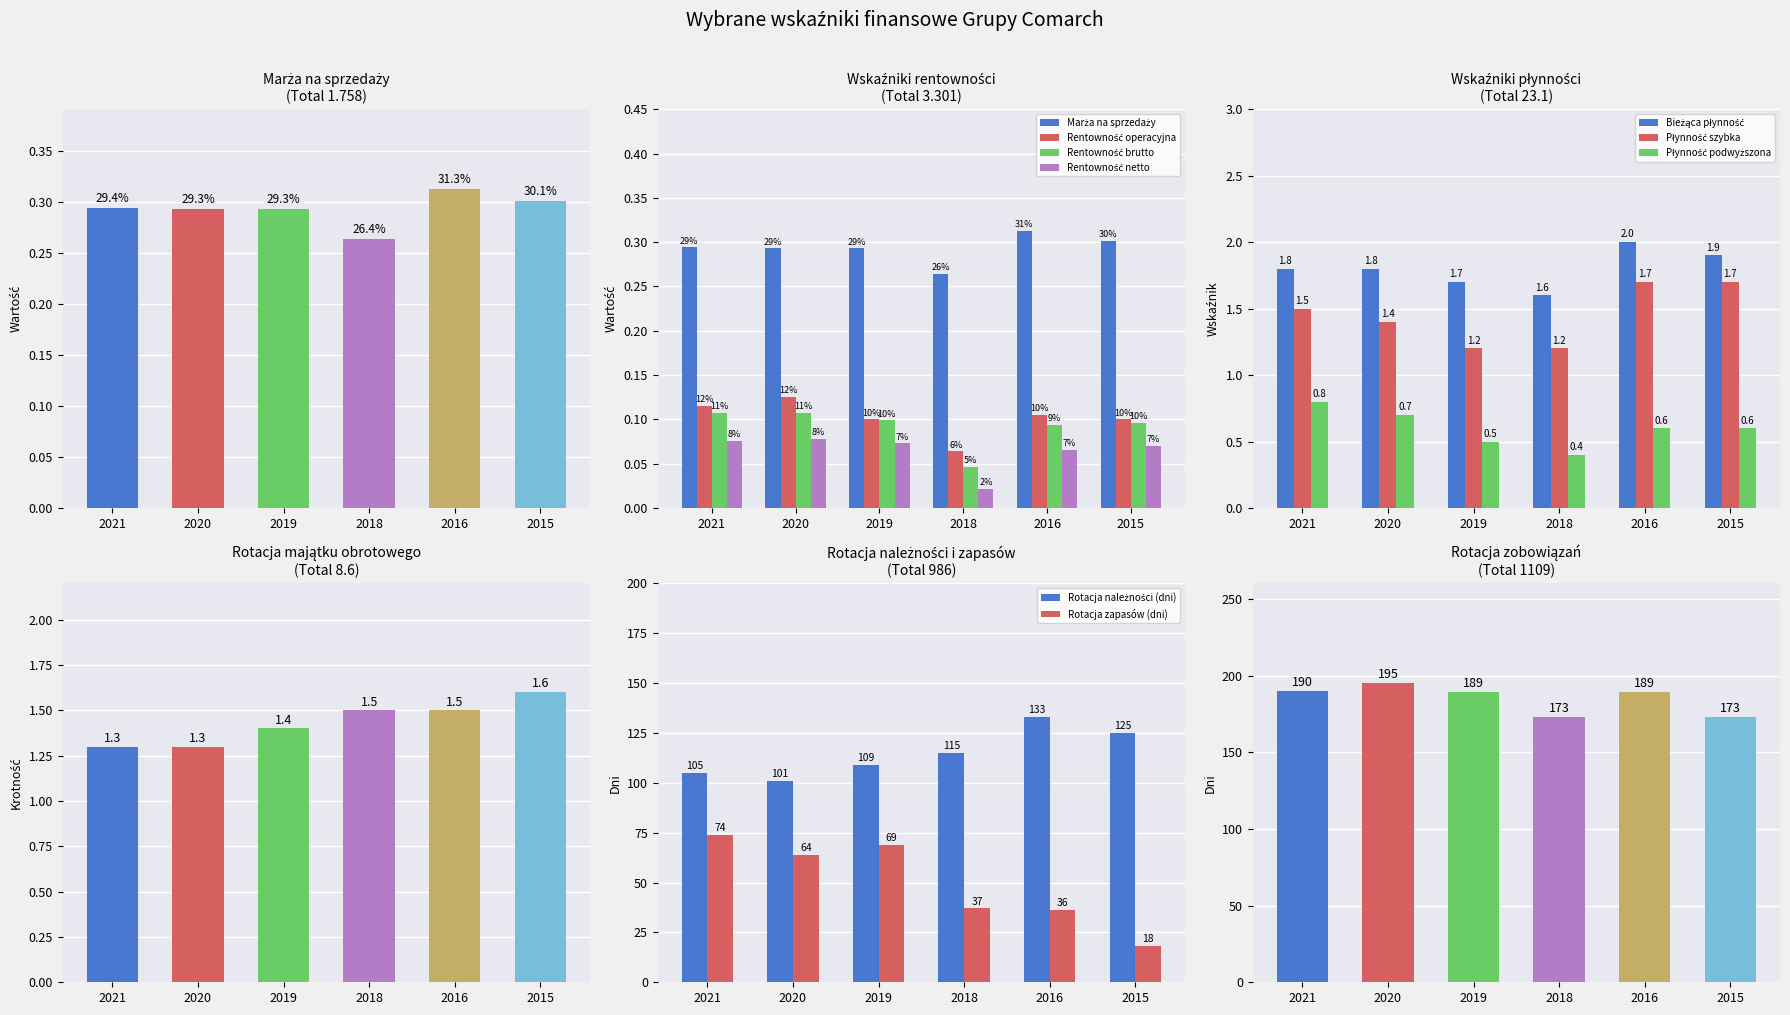

Read the Rentowność operacyjna value at 2020.

0.1